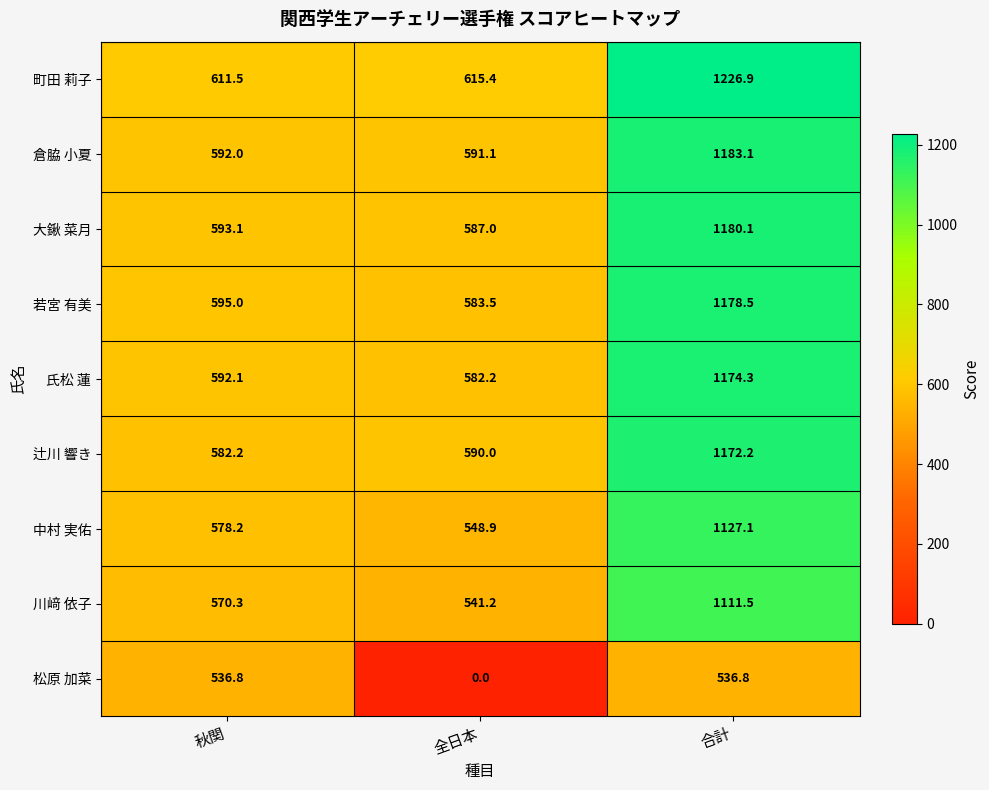

At which category does the chart reach its peak across all series?

合計